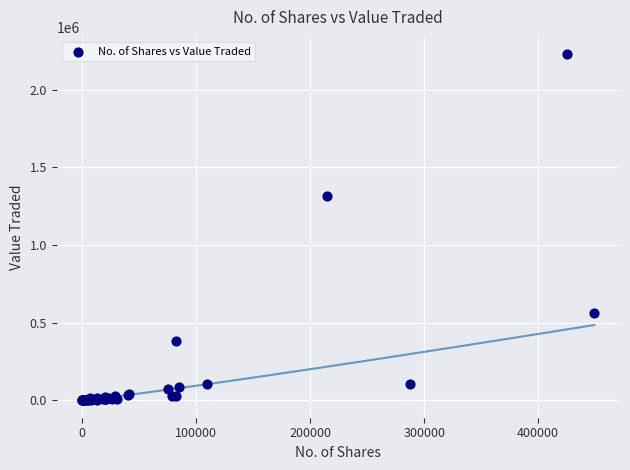

What Y value in the scatter plot is closest to 1113977?

1318624